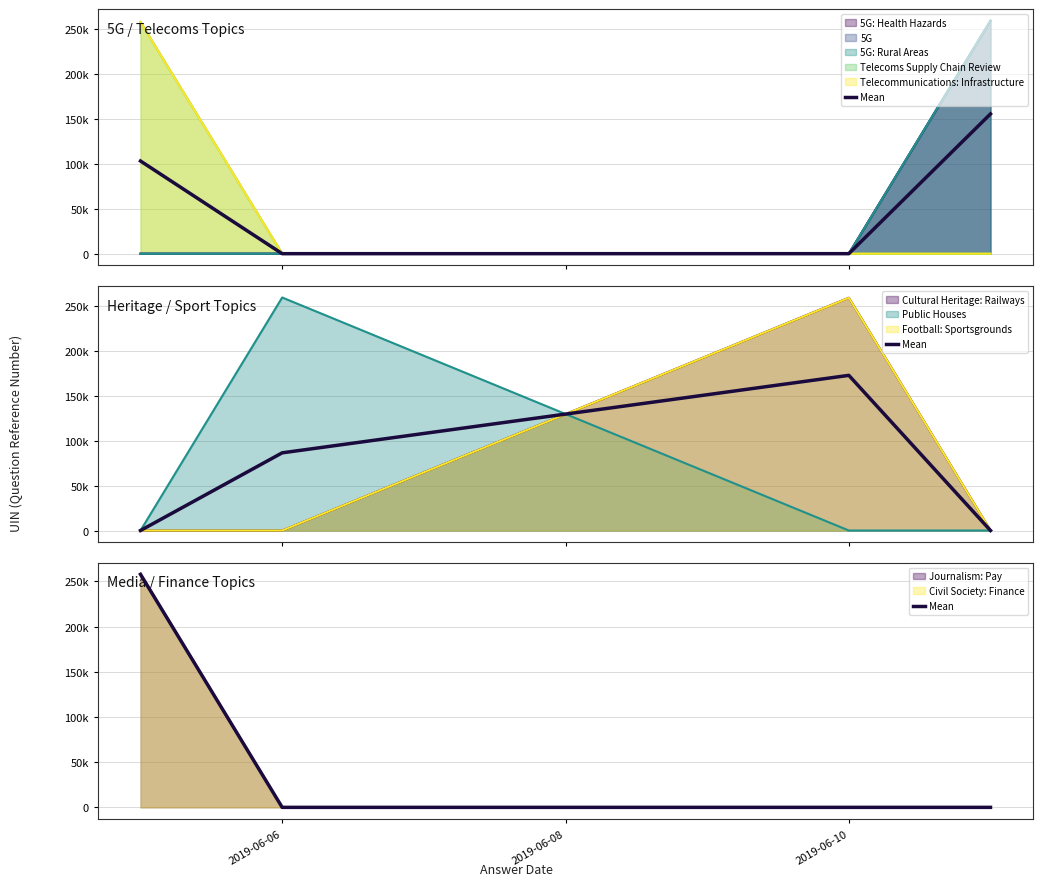

Is it true that the value at 3 is -125980.7?

False